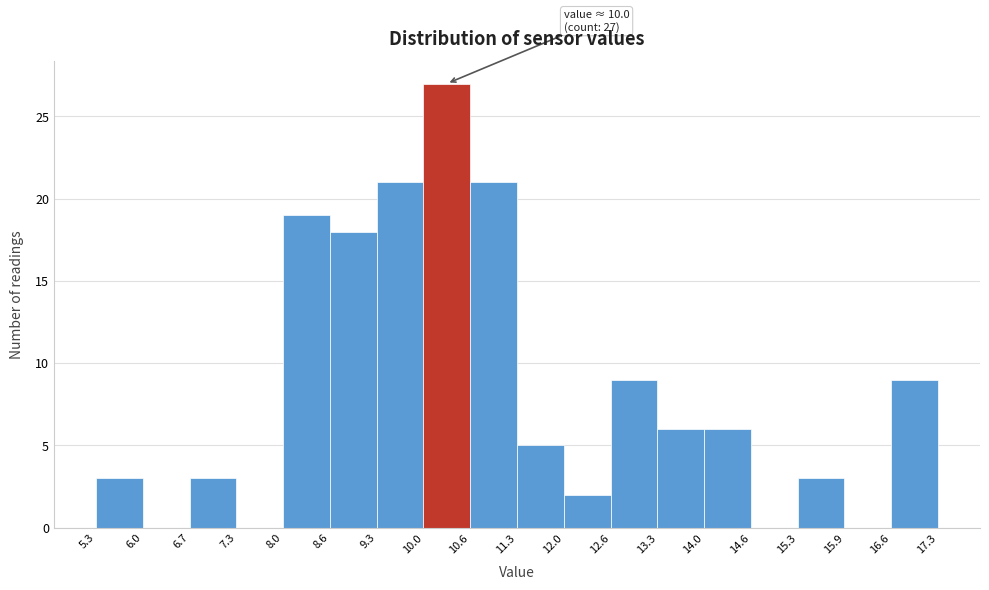

Over which range of the x-axis is the bar tallest?

10.0 to 10.6